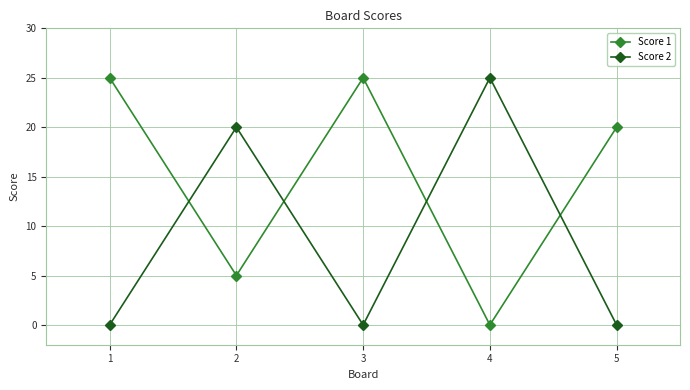

Where is the first local maximum for Score 2?

2